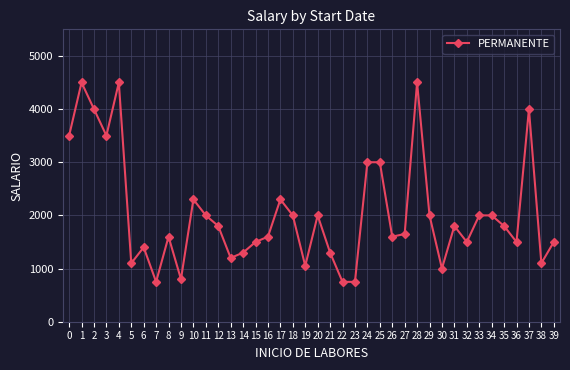

Which has a higher value, 16 or 17?

17